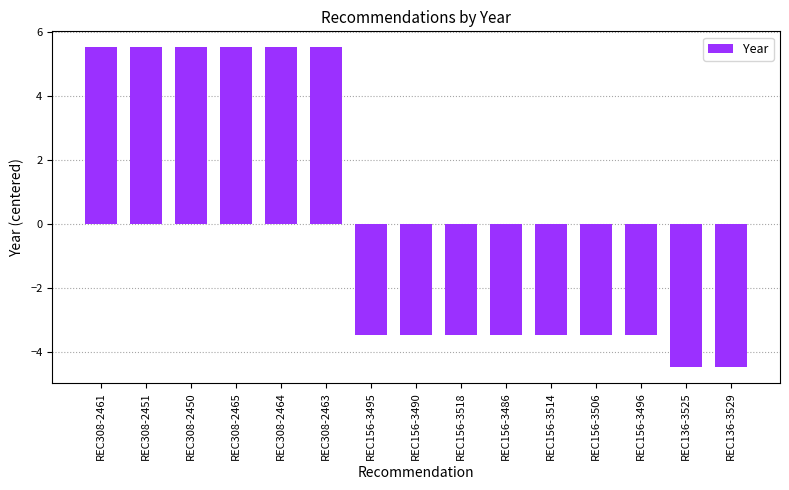

At which label does the data first exceed -3?

REC308-2461